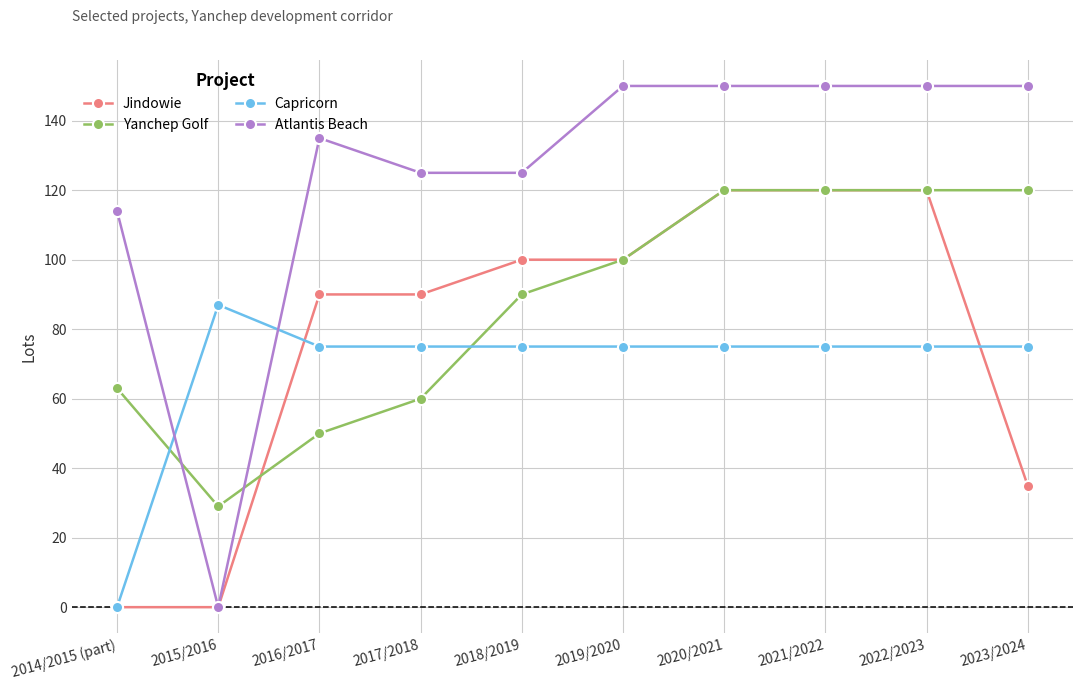

Reading right to left, extract all data points from this chart.

Jindowie: 2023/2024=35	2022/2023=120	2021/2022=120	2020/2021=120	2019/2020=100	2018/2019=100	2017/2018=90	2016/2017=90	2015/2016=0	2014/2015 (part)=0
Yanchep Golf: 2023/2024=120	2022/2023=120	2021/2022=120	2020/2021=120	2019/2020=100	2018/2019=90	2017/2018=60	2016/2017=50	2015/2016=29	2014/2015 (part)=63
Capricorn: 2023/2024=75	2022/2023=75	2021/2022=75	2020/2021=75	2019/2020=75	2018/2019=75	2017/2018=75	2016/2017=75	2015/2016=87	2014/2015 (part)=0
Atlantis Beach: 2023/2024=150	2022/2023=150	2021/2022=150	2020/2021=150	2019/2020=150	2018/2019=125	2017/2018=125	2016/2017=135	2015/2016=0	2014/2015 (part)=114